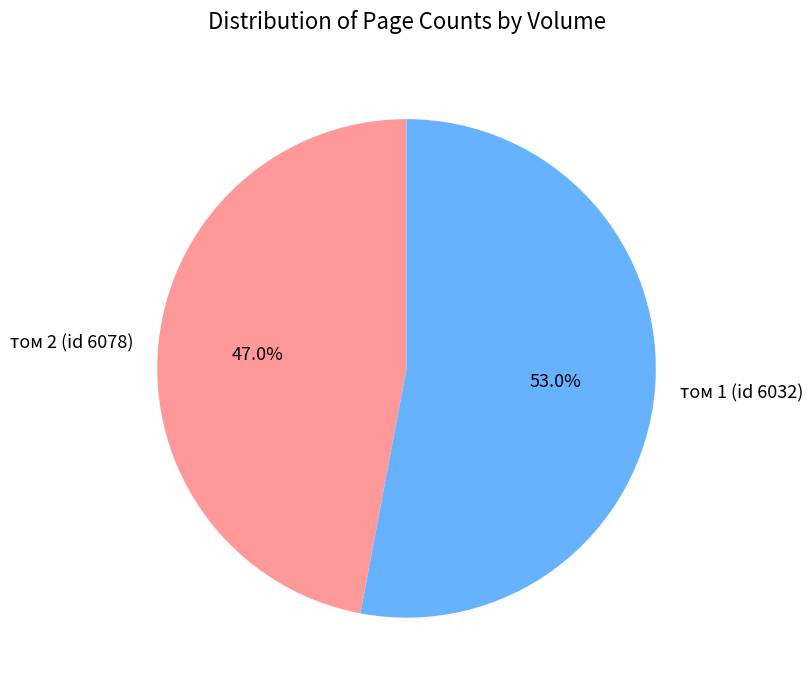

True or false: том 2 (id 6078) accounts for 39% of the total.

False